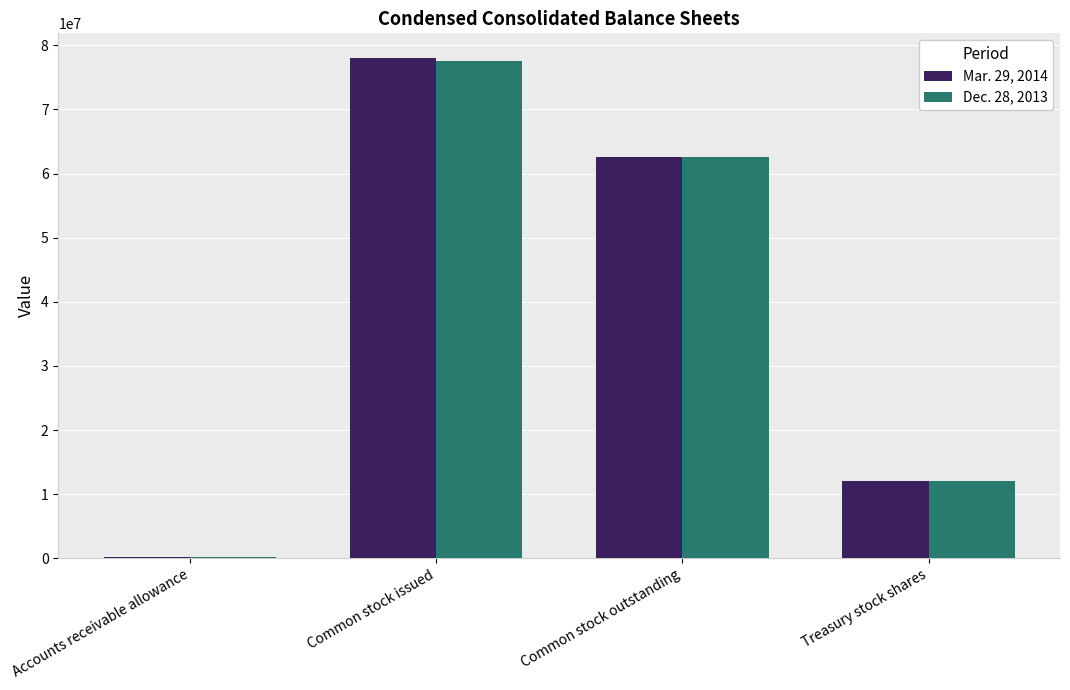

The Mar. 29, 2014 series shows 3407167 at Treasury stock shares. True or false?

False